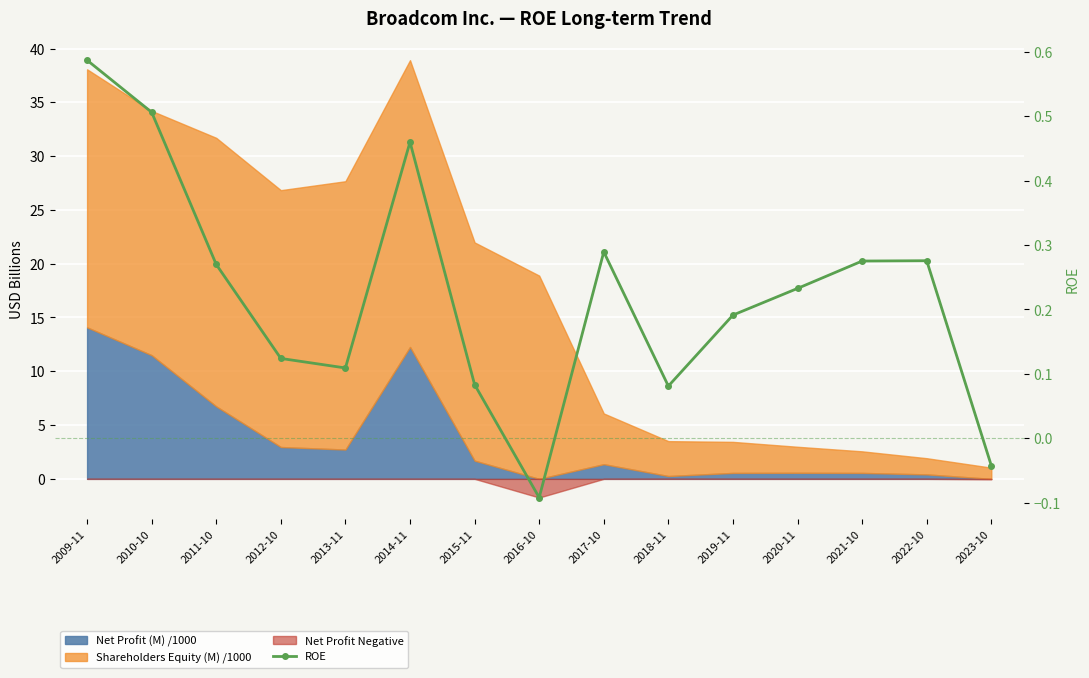

How many interior local valleys (lower than both neighbors) does the data have?

3